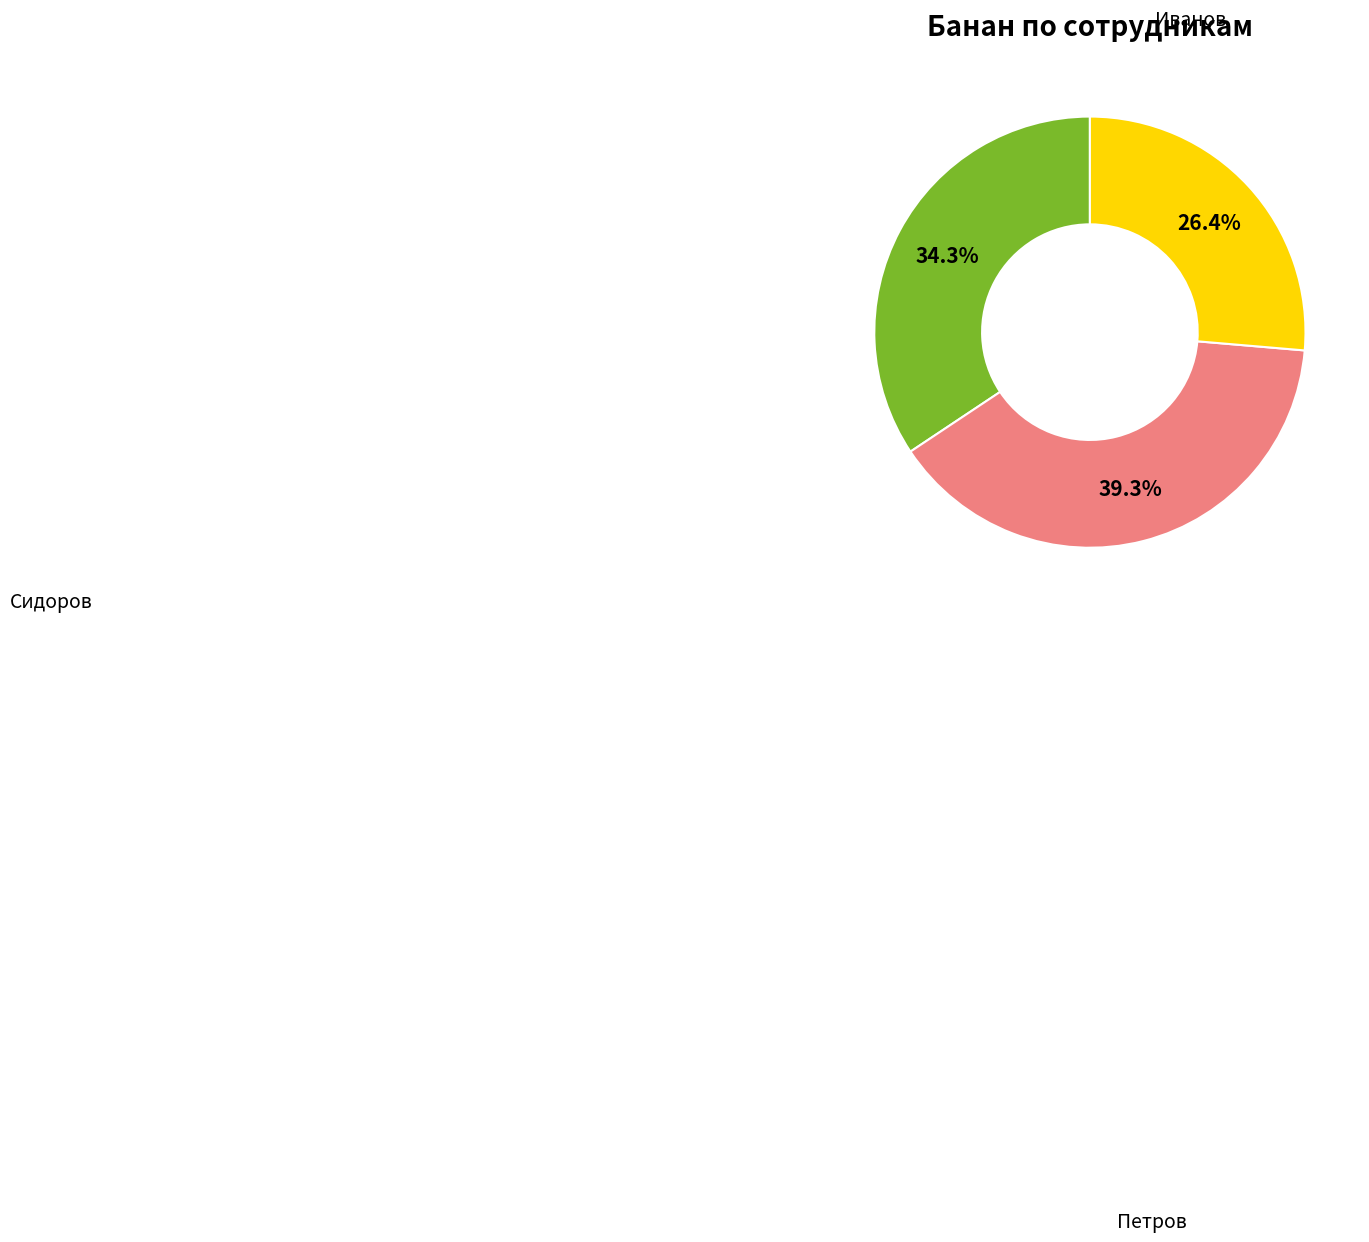

To the nearest percent, what percentage of the pie is Петров?

39%